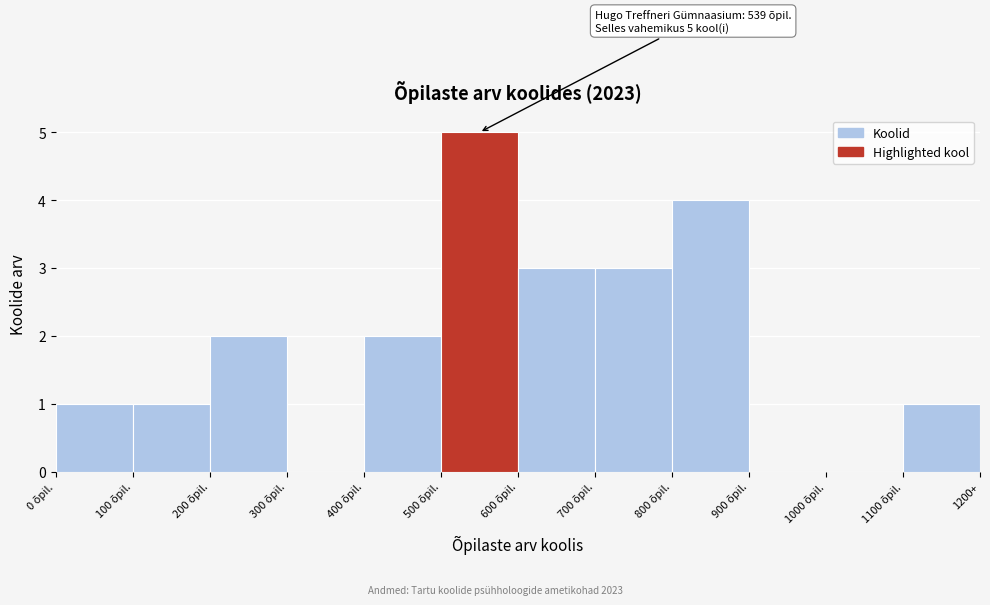

Reading left to right, list all the values displayed in this chart.

0 õpil.=1	100 õpil.=1	200 õpil.=2	300 õpil.=0	400 õpil.=2	500 õpil.=5	600 õpil.=3	700 õpil.=3	800 õpil.=4	900 õpil.=0	1000 õpil.=0	1100 õpil.=1